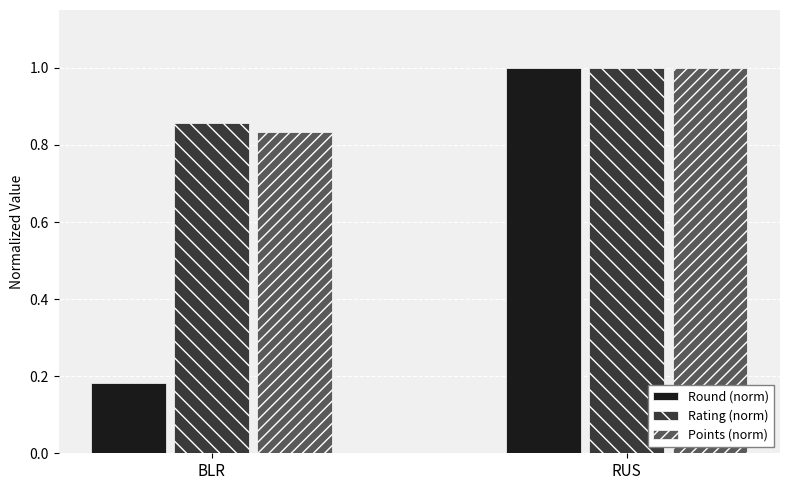

How many data points in Round (norm) are less than 1?

1